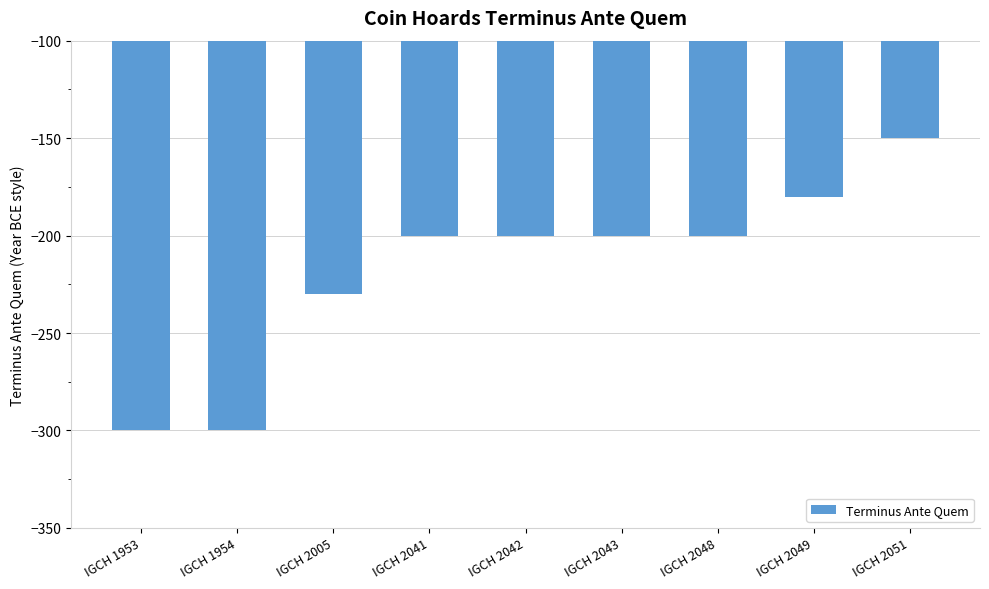

The value at IGCH 2048 is -327. True or false?

False